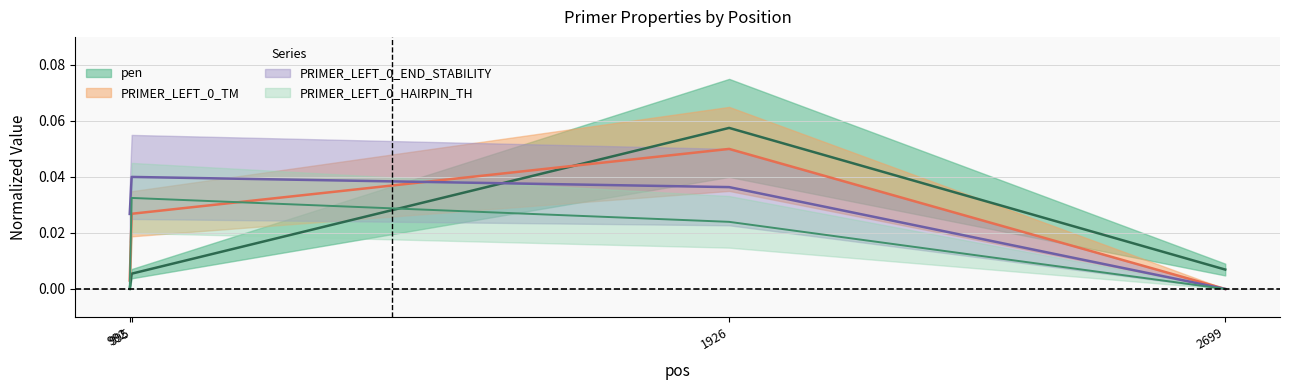

True or false: PRIMER_LEFT_0_TM has a value of 0.0 at 992.

False